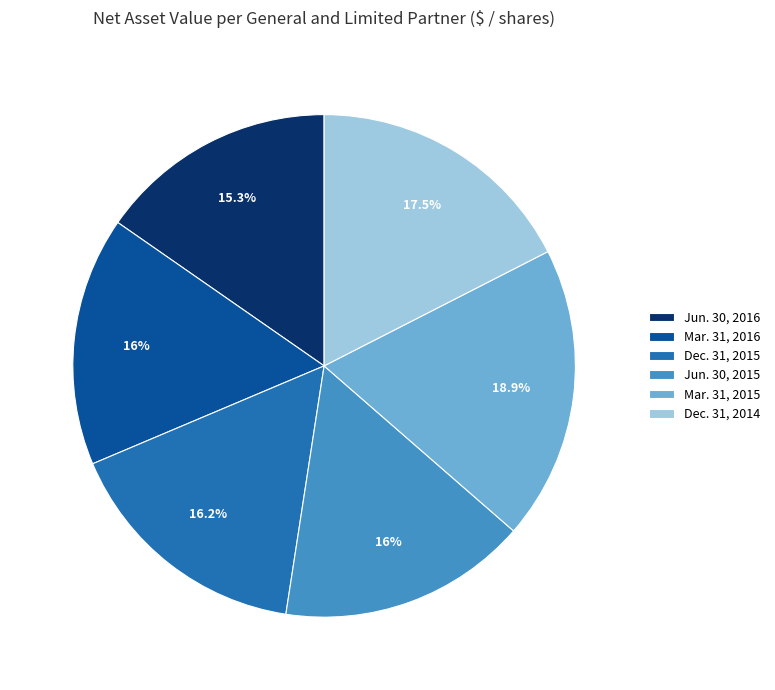

Which slice is the smallest?

Jun. 30, 2016